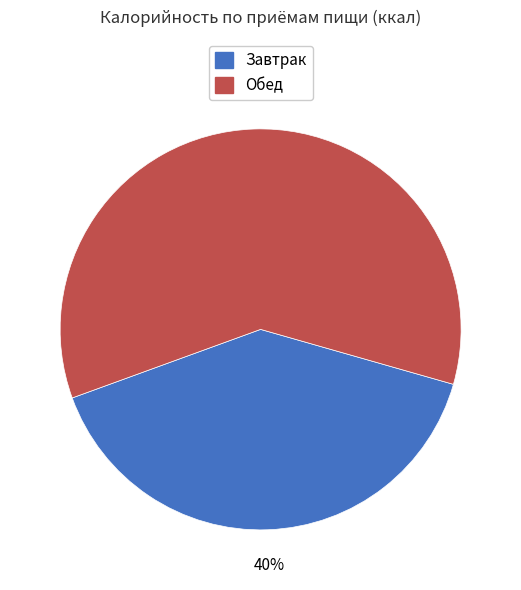

Is there any slice that represents more than half of the pie?

Yes